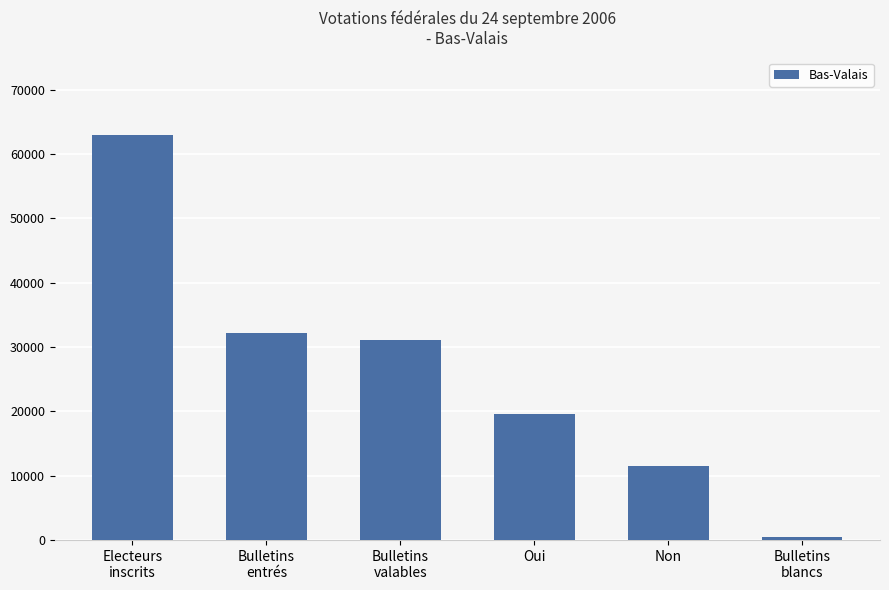

True or false: the data shows 16305 at Bulletins
entrés.

False